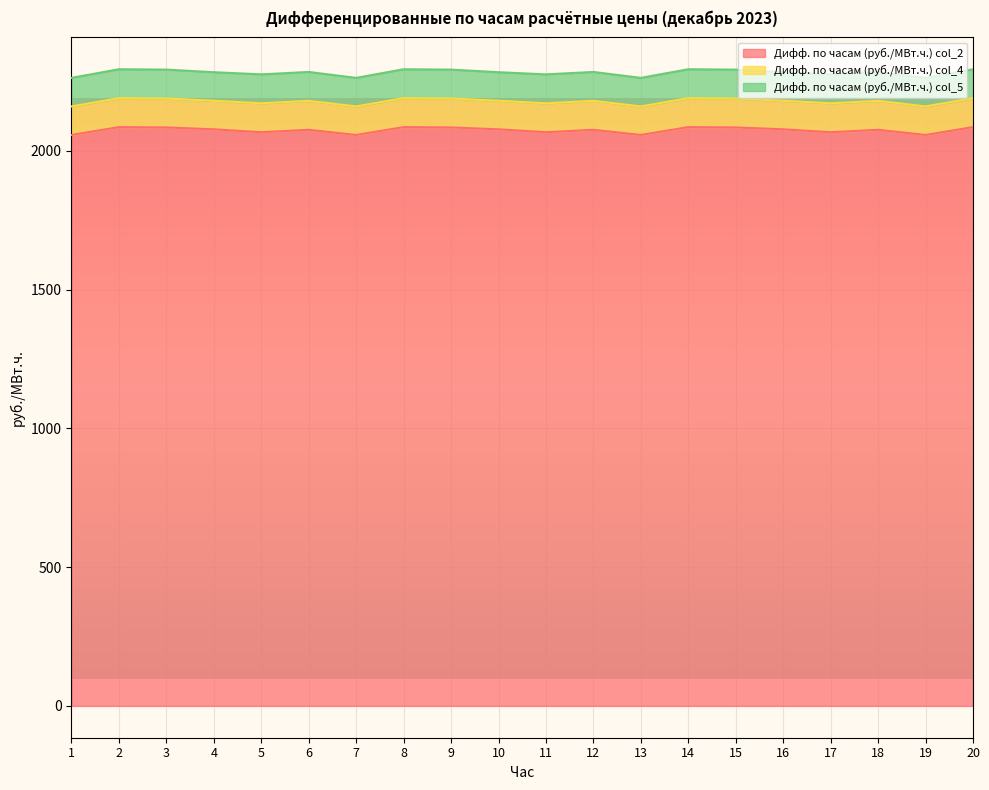

Reading right to left, extract all data points from this chart.

Дифф. по часам (руб./МВт.ч.) col_2: 2086.1	2057.8	2076.4	2067.6	2078.2	2084.9	2086.1	2057.8	2076.4	2067.6	2078.2	2084.9	2086.1	2057.8	2076.4	2067.6	2078.2	2084.9	2086.1	2057.8
Дифф. по часам (руб./МВт.ч.) col_4: 104.3	102.9	104.2	104.3	102.9	104.2	104.3	102.9	104.2	104.3	102.9	104.2	104.3	102.9	104.2	104.3	102.9	104.2	104.3	102.9
Дифф. по часам (руб./МВт.ч.) col_5: 104.3	102.9	104.2	104.3	102.9	104.2	104.3	102.9	104.2	104.3	102.9	104.2	104.3	102.9	104.2	104.3	102.9	104.2	104.3	102.9